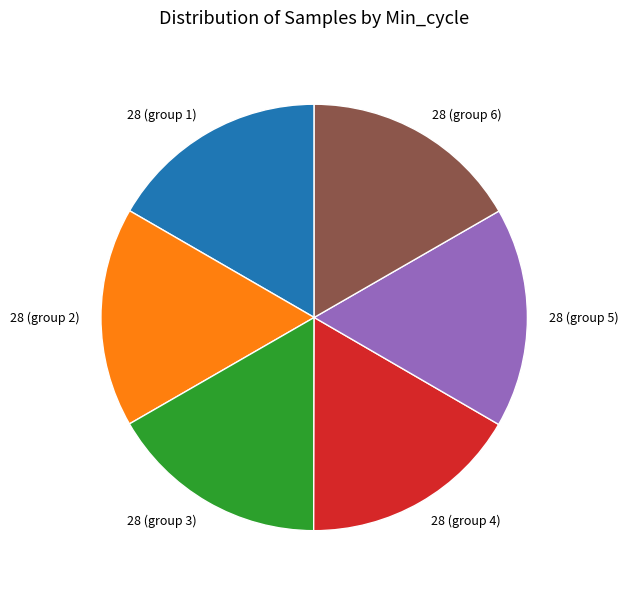

True or false: 28 (group 5) accounts for 17% of the total.

True